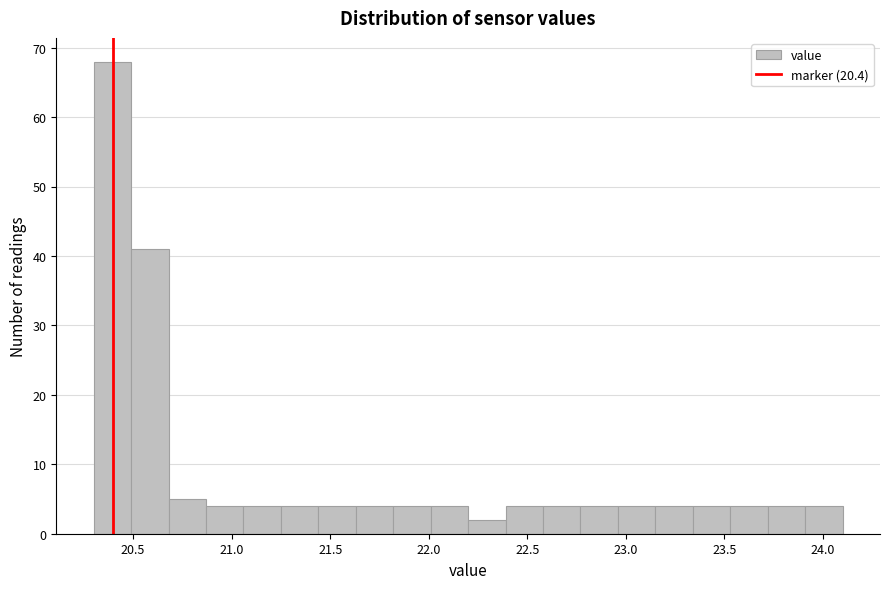

Read against the x-axis, roughly where is the centre of the tallest bar?

20.40